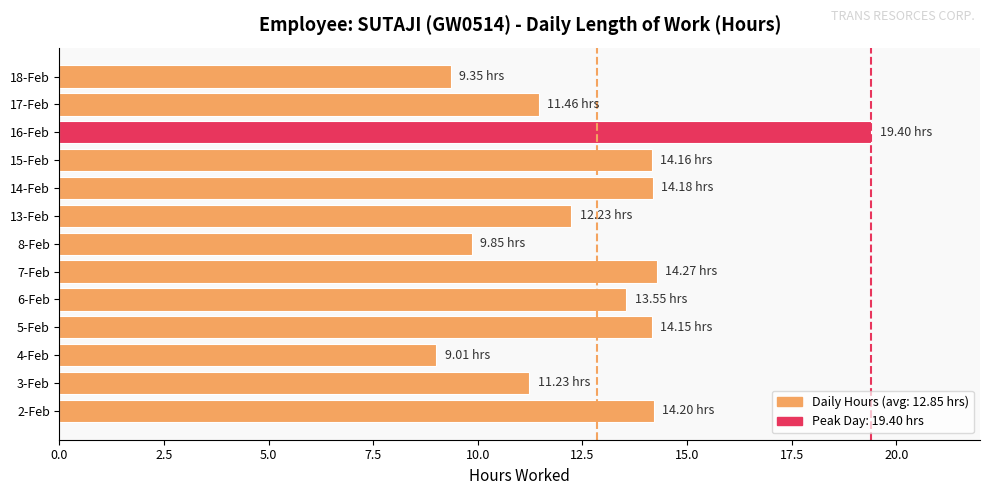

What is the ratio of the value at 4-Feb to the value at 16-Feb?

0.5